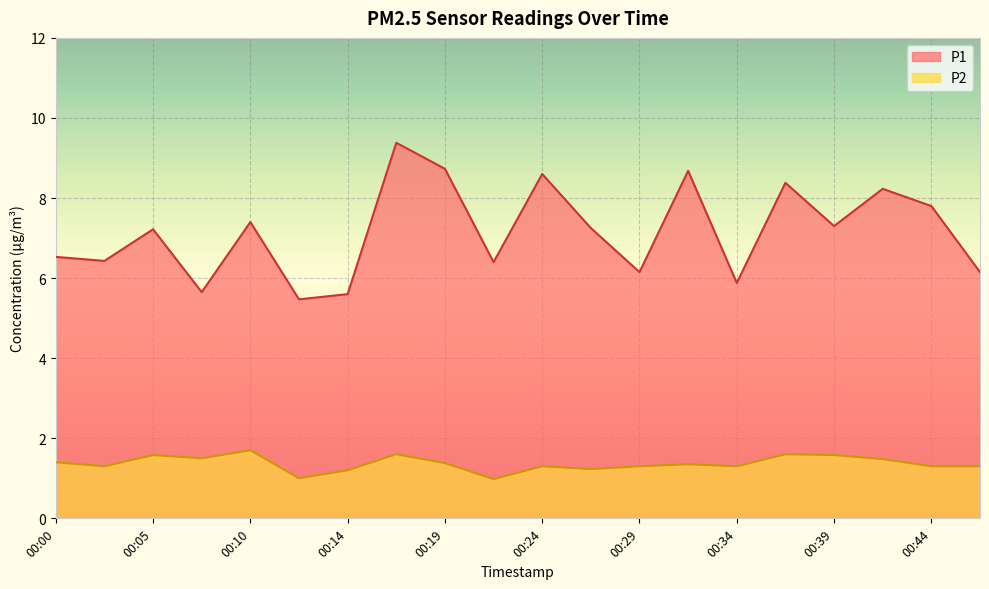

Reading right to left, extract all data points from this chart.

P1: 00:46=6.2	00:44=7.8	00:41=8.2	00:39=7.3	00:37=8.4	00:34=5.9	00:32=8.7	00:29=6.2	00:27=7.2	00:24=8.6	00:22=6.4	00:19=8.7	00:17=9.4	00:14=5.6	00:12=5.5	00:10=7.4	00:07=5.7	00:05=7.2	00:02=6.4	00:00=6.5
P2: 00:46=1.3	00:44=1.3	00:41=1.5	00:39=1.6	00:37=1.6	00:34=1.3	00:32=1.4	00:29=1.3	00:27=1.2	00:24=1.3	00:22=1.0	00:19=1.4	00:17=1.6	00:14=1.2	00:12=1.0	00:10=1.7	00:07=1.5	00:05=1.6	00:02=1.3	00:00=1.4